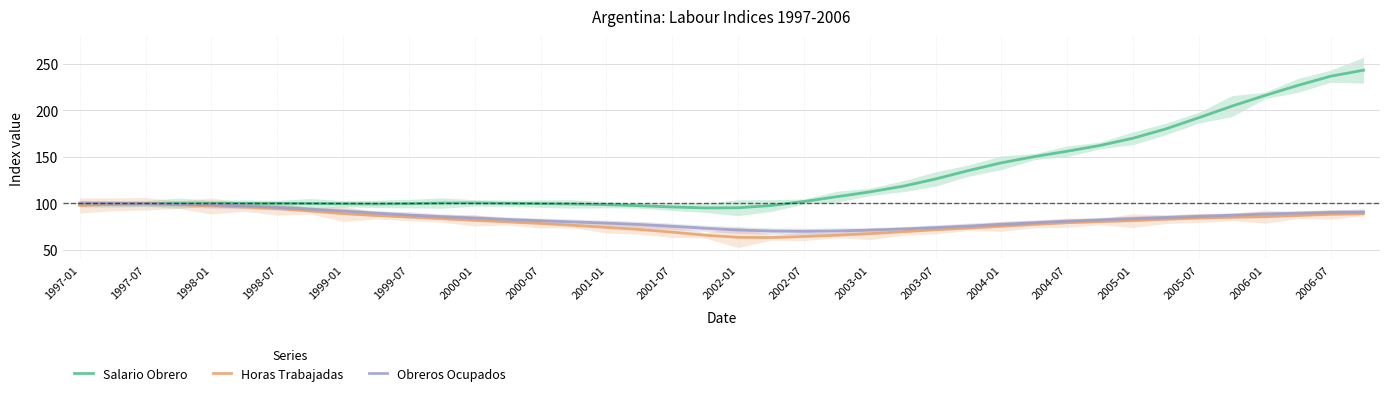

Is it true that Obreros Ocupados equals 90.5 at 2006-07?

True